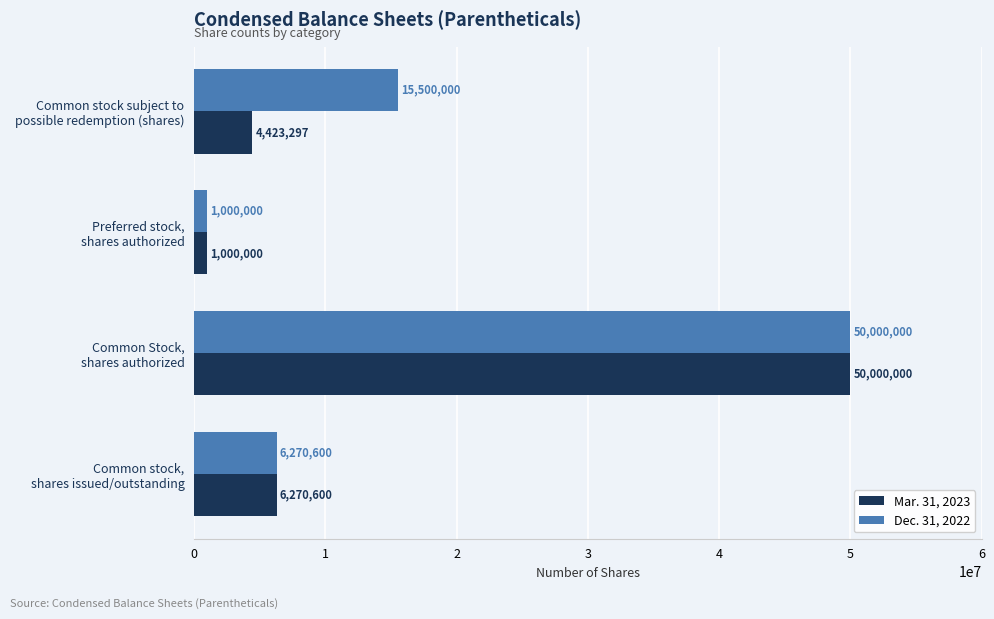

What is the difference between the maximum and minimum values in the Dec. 31, 2022 series?

49000000